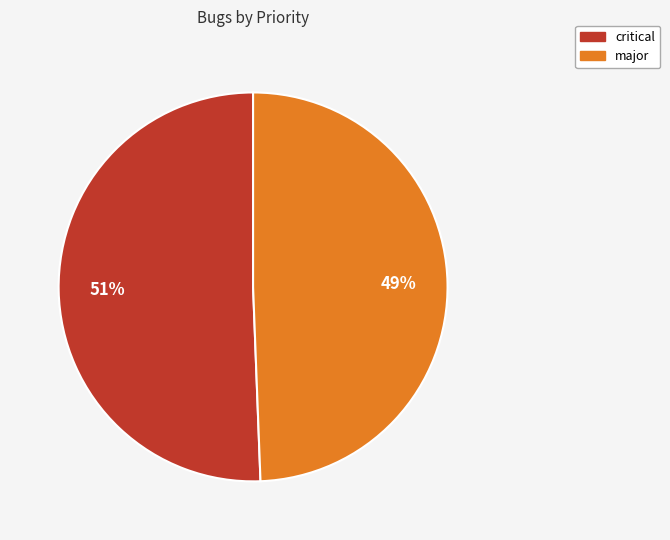

Which category accounts for the majority?

critical